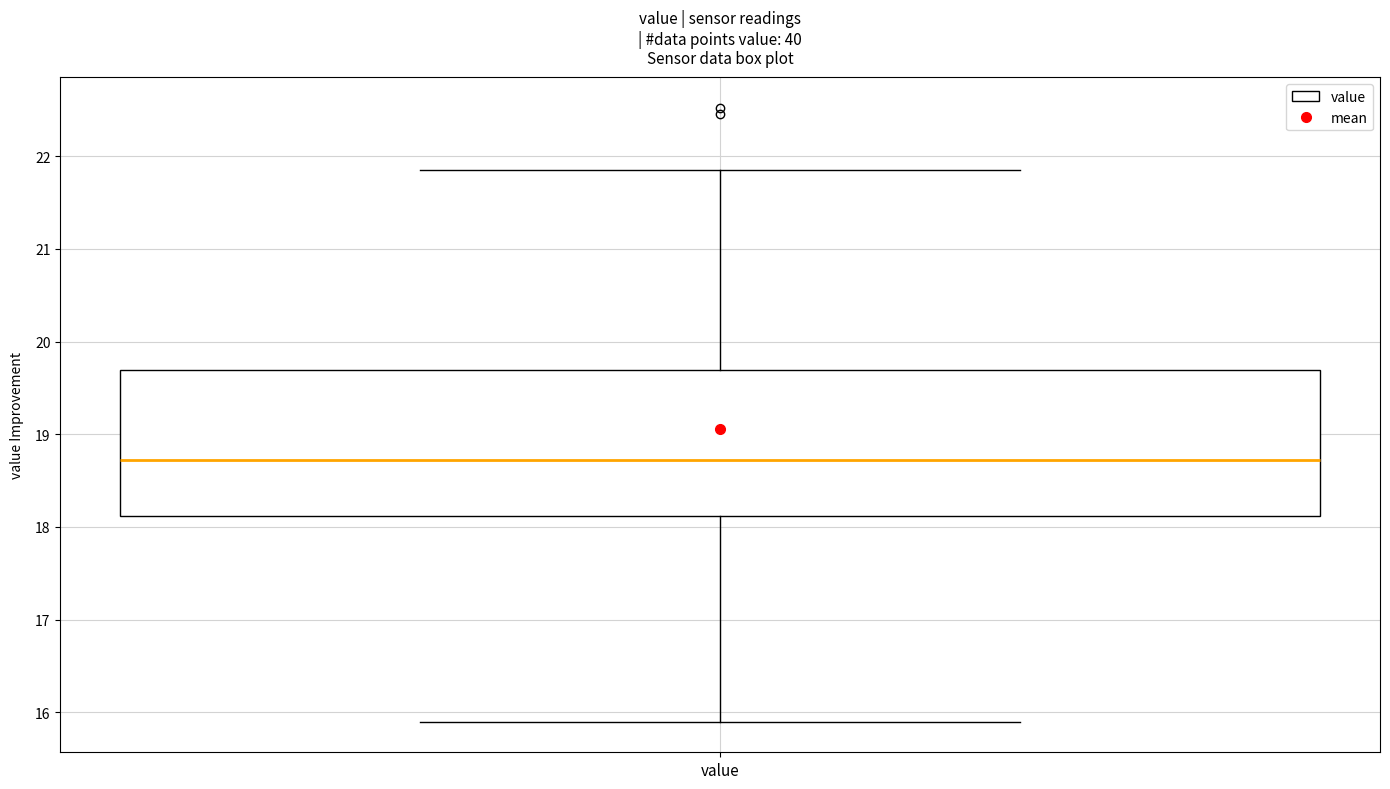

Transcribe this box plot: give where the median line is, the range the box spans, and where the two whiskers end, as read against the y-axis. The values are not printed on the chart, so give them approximately, as read against the axis.

median 18.7, box 18.1 to 19.7, whiskers 15.9 to 21.9